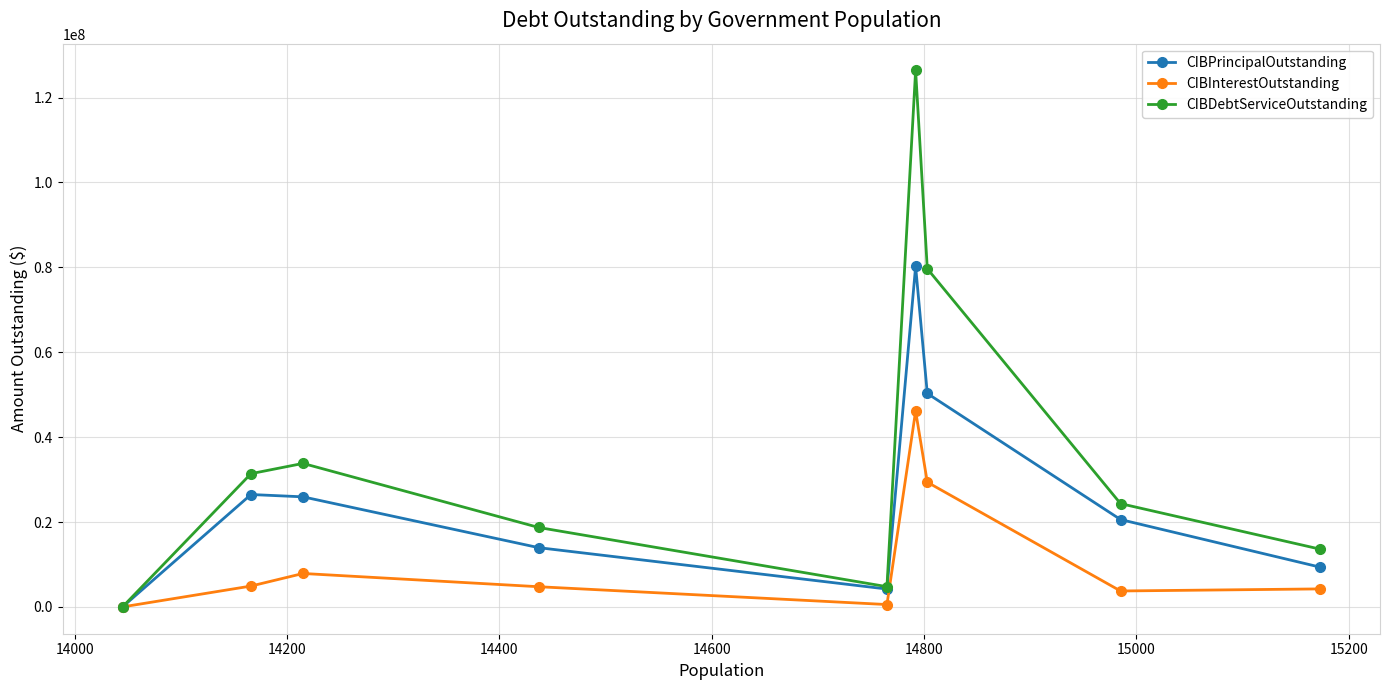

How many categories are shown in the chart?

9